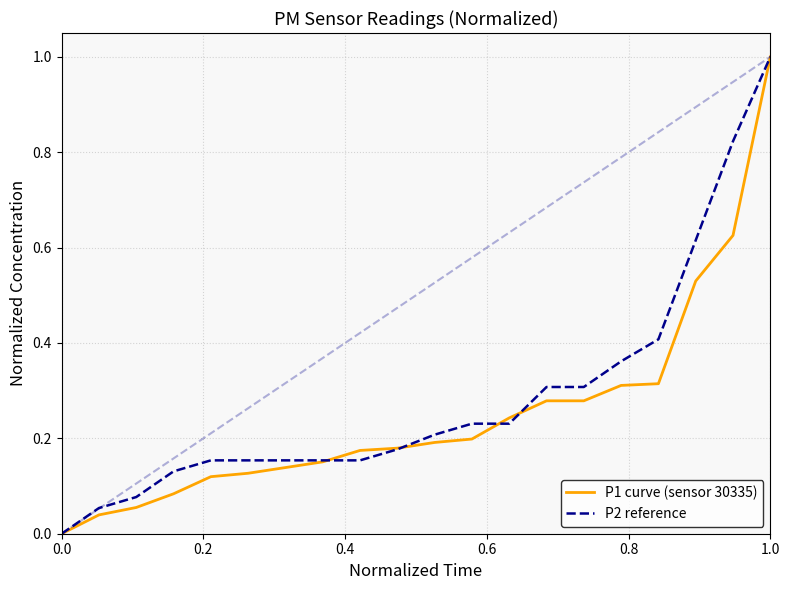

What is the maximum value shown in the chart?

1.0